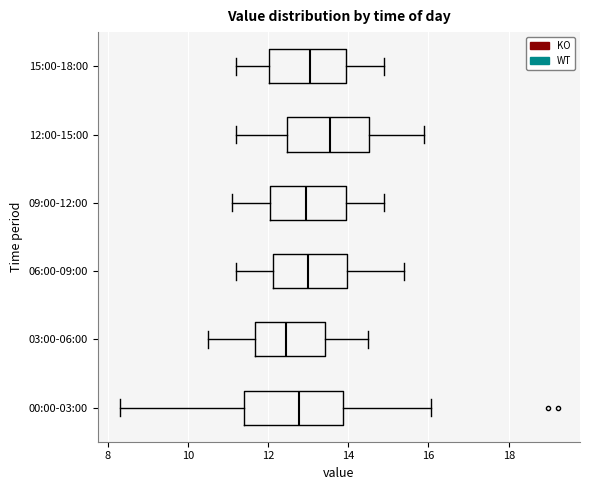

Reading bottom to top, read every box against the x-axis: the position of its median line, the range the box covers, and the ends of its whiskers. The values are not printed on the chart, so give them approximately, as read against the axis.

00:00-03:00: median 12.8, box 11.4 to 13.8, whiskers 8.4 to 16.0
03:00-06:00: median 12.4, box 11.6 to 13.4, whiskers 10.6 to 14.6
06:00-09:00: median 13.0, box 12.2 to 14.0, whiskers 11.2 to 15.4
09:00-12:00: median 13.0, box 12.0 to 14.0, whiskers 11.2 to 15.0
12:00-15:00: median 13.6, box 12.4 to 14.6, whiskers 11.2 to 16.0
15:00-18:00: median 13.0, box 12.0 to 14.0, whiskers 11.2 to 15.0